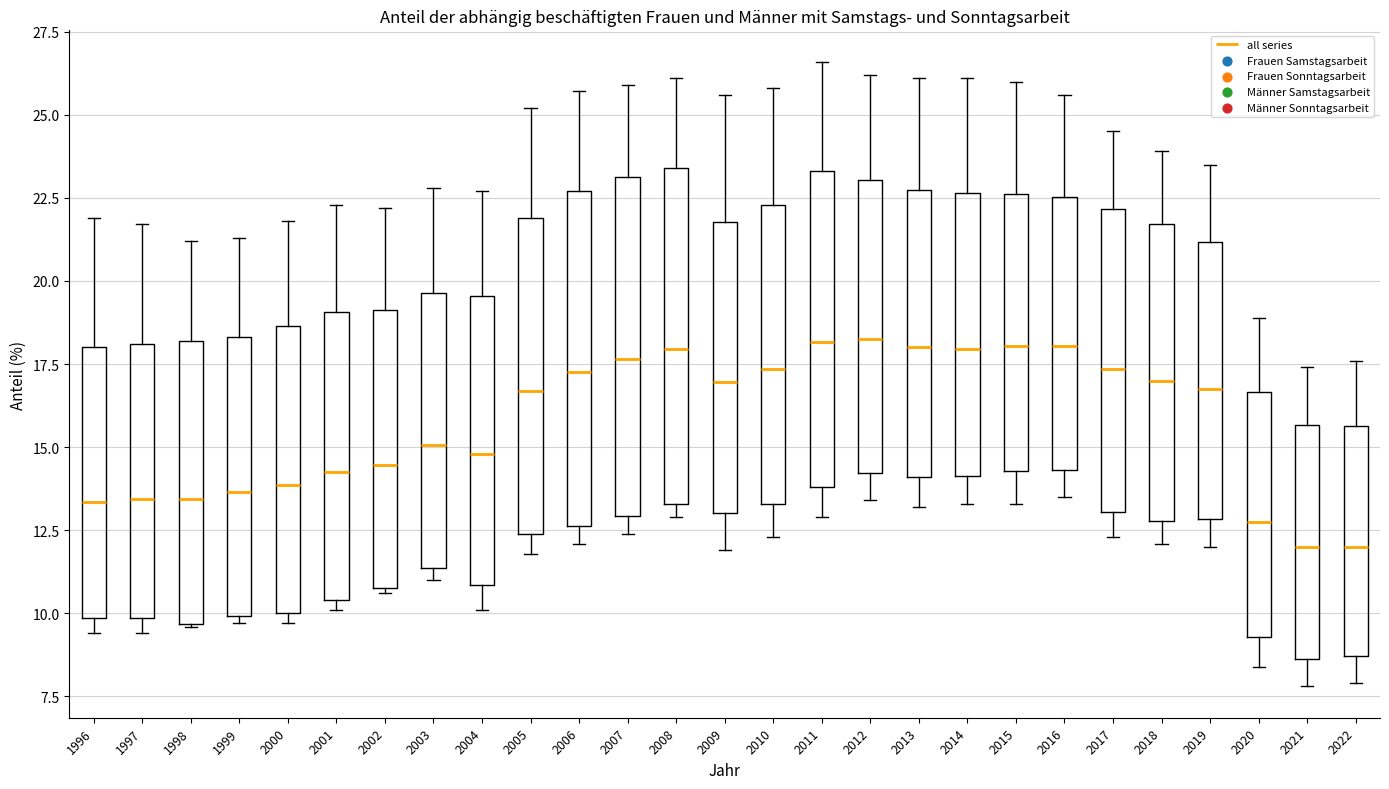

Where does the lower whisker of the box at x = 2016 end on the y-axis? The values are not printed on the chart, so give them approximately, as read against the axis.

13.5